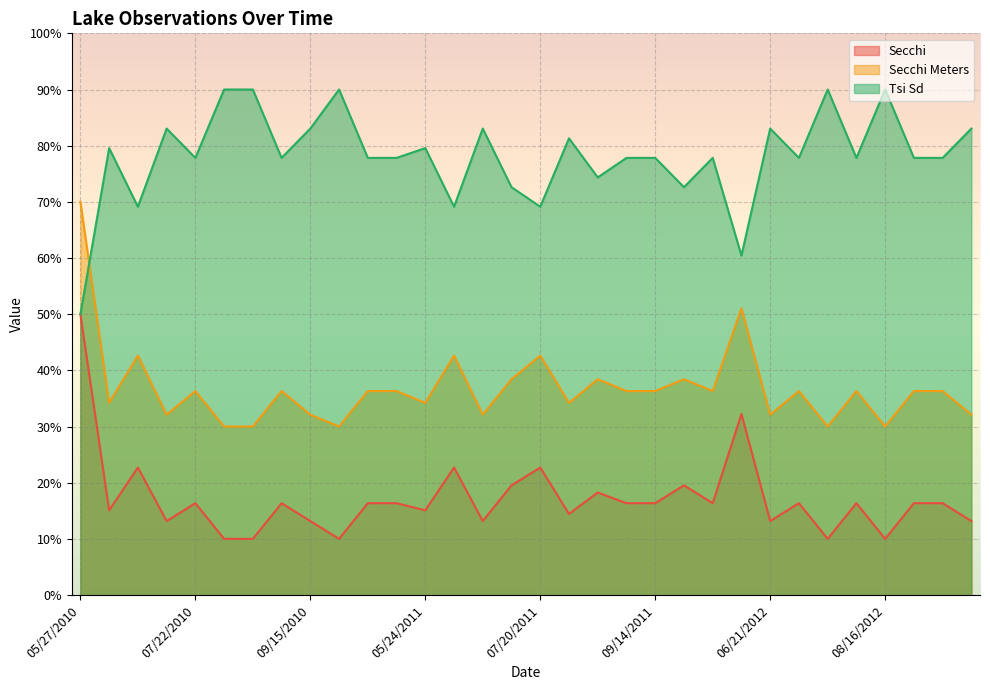

Which category has the highest value across all series?

08/04/2010